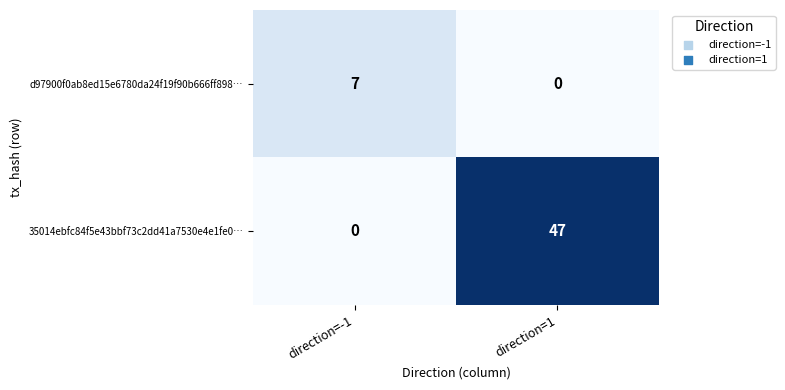

Reading left to right, list all the values displayed in this chart.

d97900f0ab8ed15e6780da24f19f90b666ff898…: direction=-1=7	direction=1=0
35014ebfc84f5e43bbf73c2dd41a7530e4e1fe0…: direction=-1=0	direction=1=47